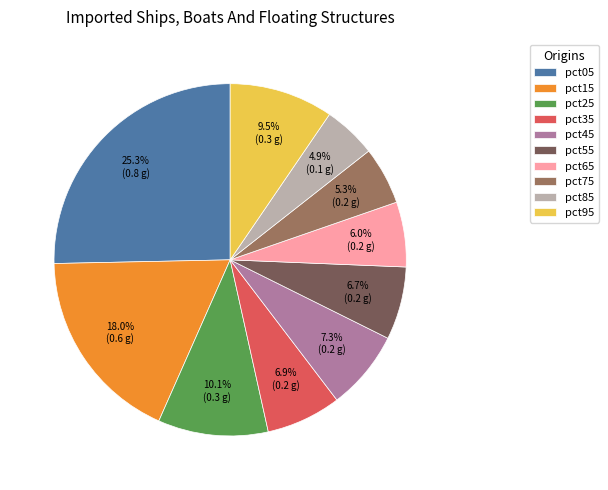

To the nearest percent, what is the difference between the largest and smallest slice percentages?

20%